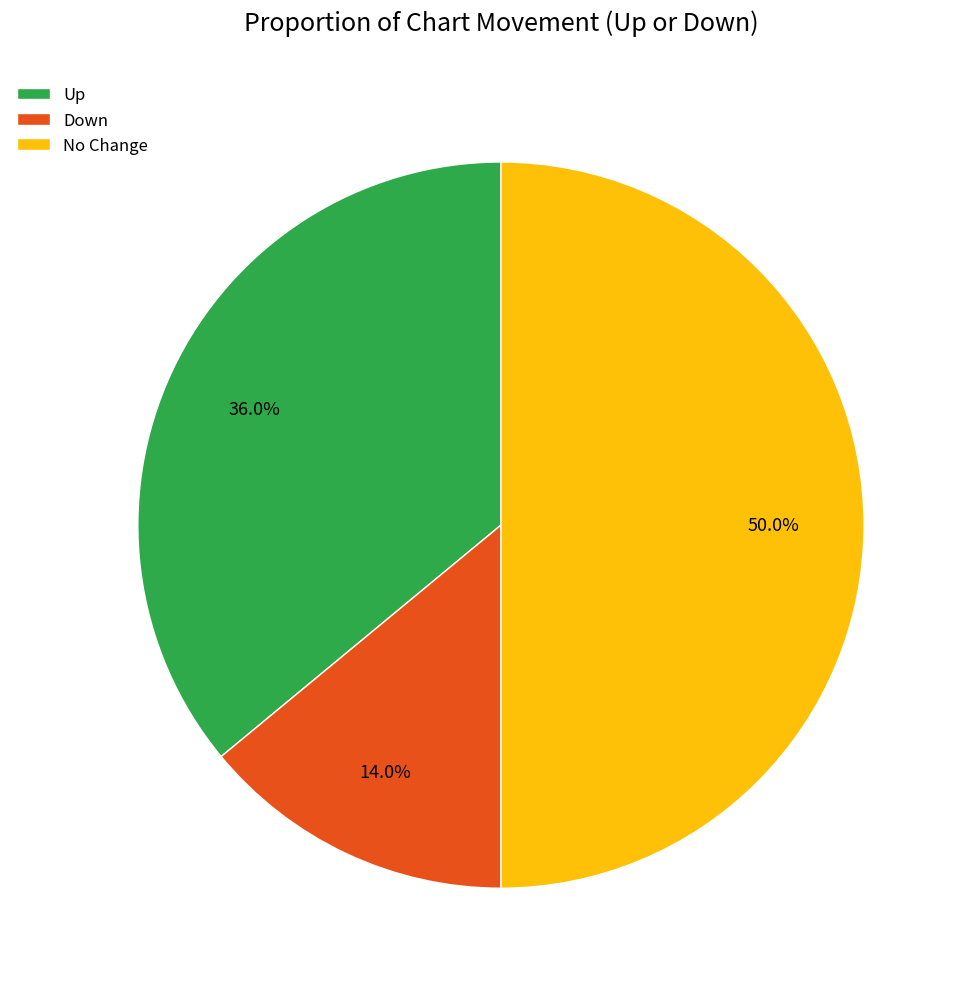

Between Down and Up, which is larger?

Up